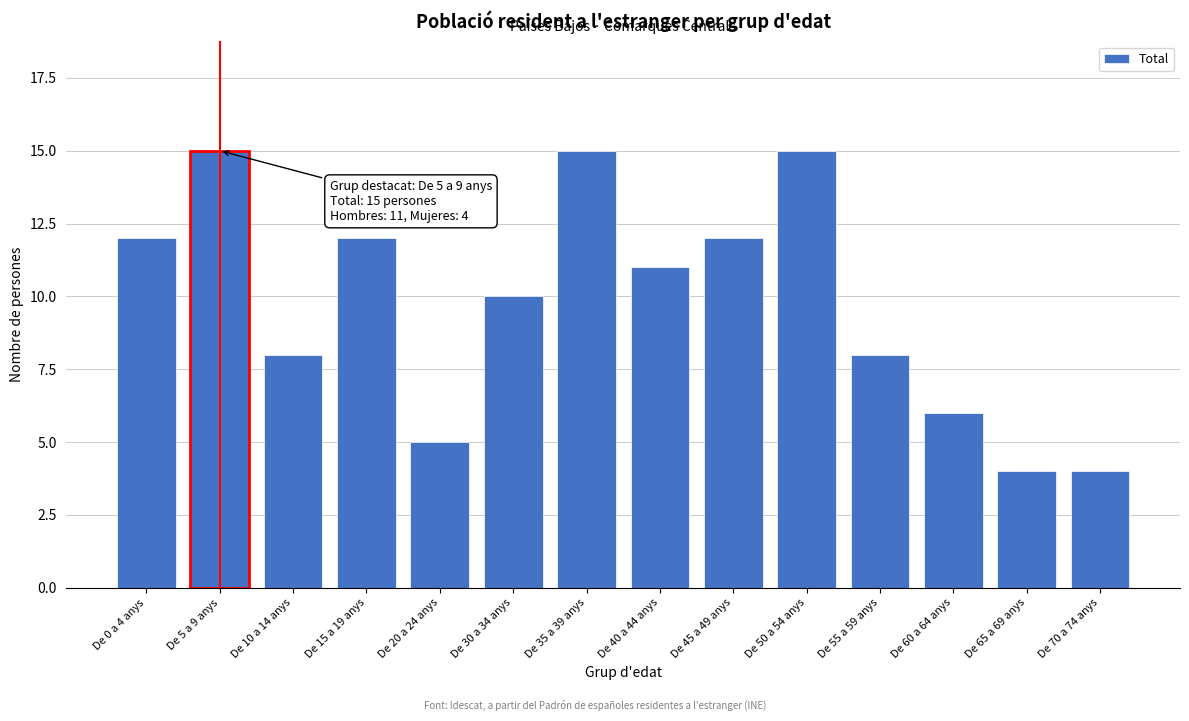

Reading right to left, transcribe all the data shown in this chart.

4	4	6	8	15	12	11	15	10	5	12	8	15	12